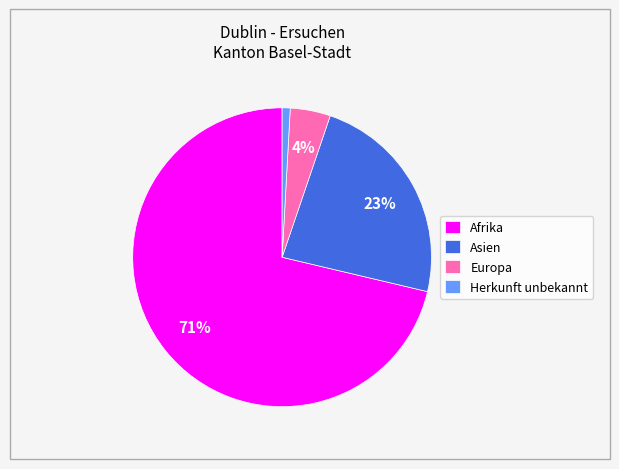

How many segments does this pie chart have?

4